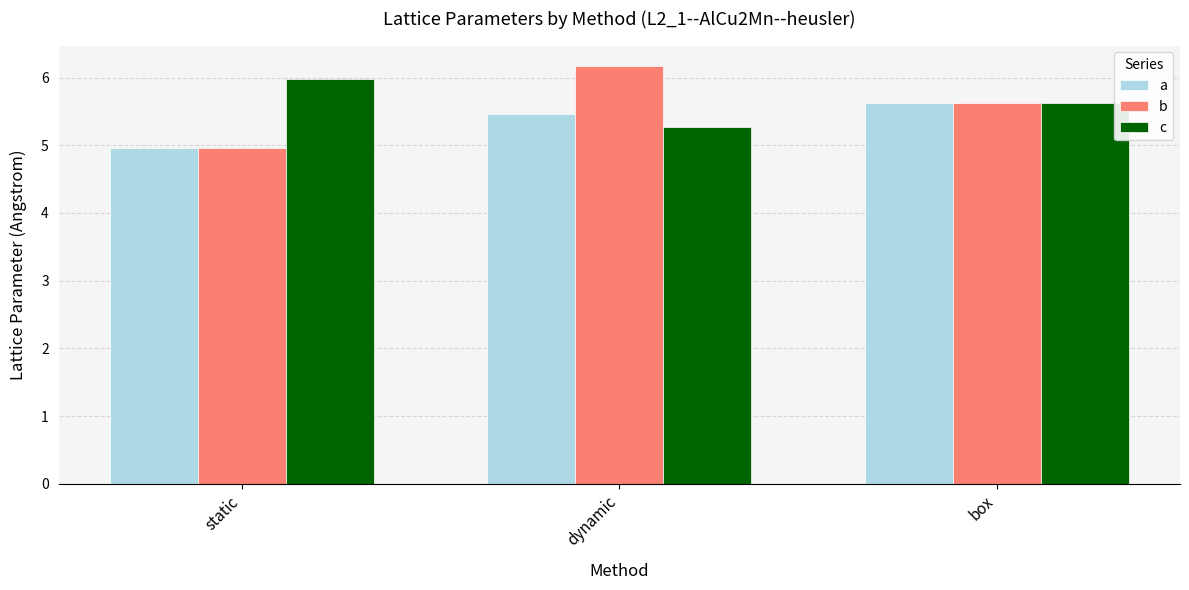

Read the c value at static.

6.0